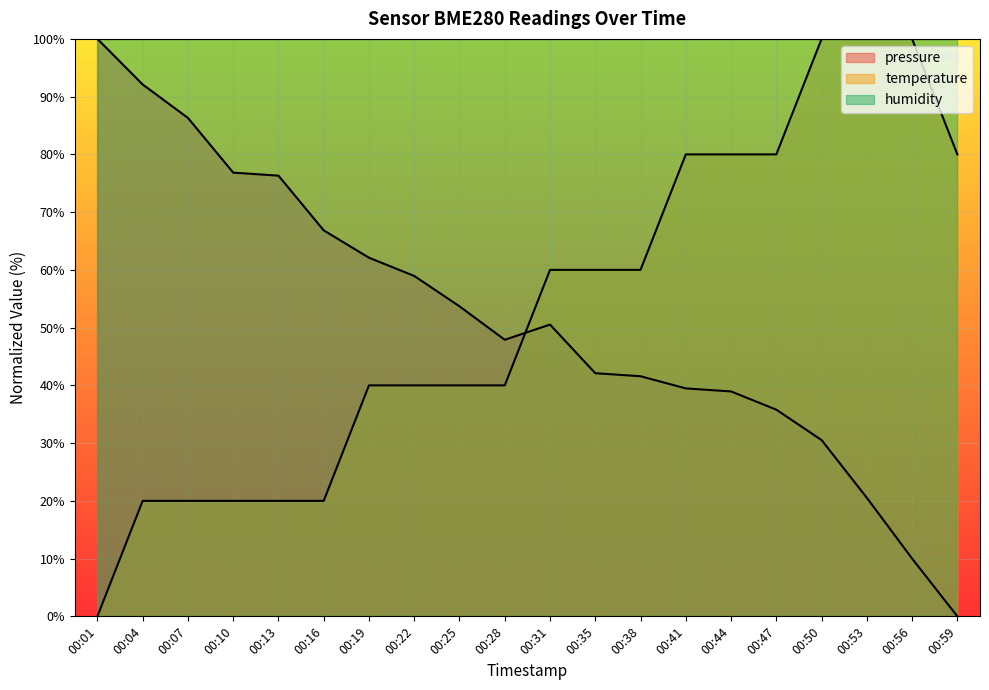

At 00:19, list the series in order from smallest to largest.

temperature, pressure, humidity